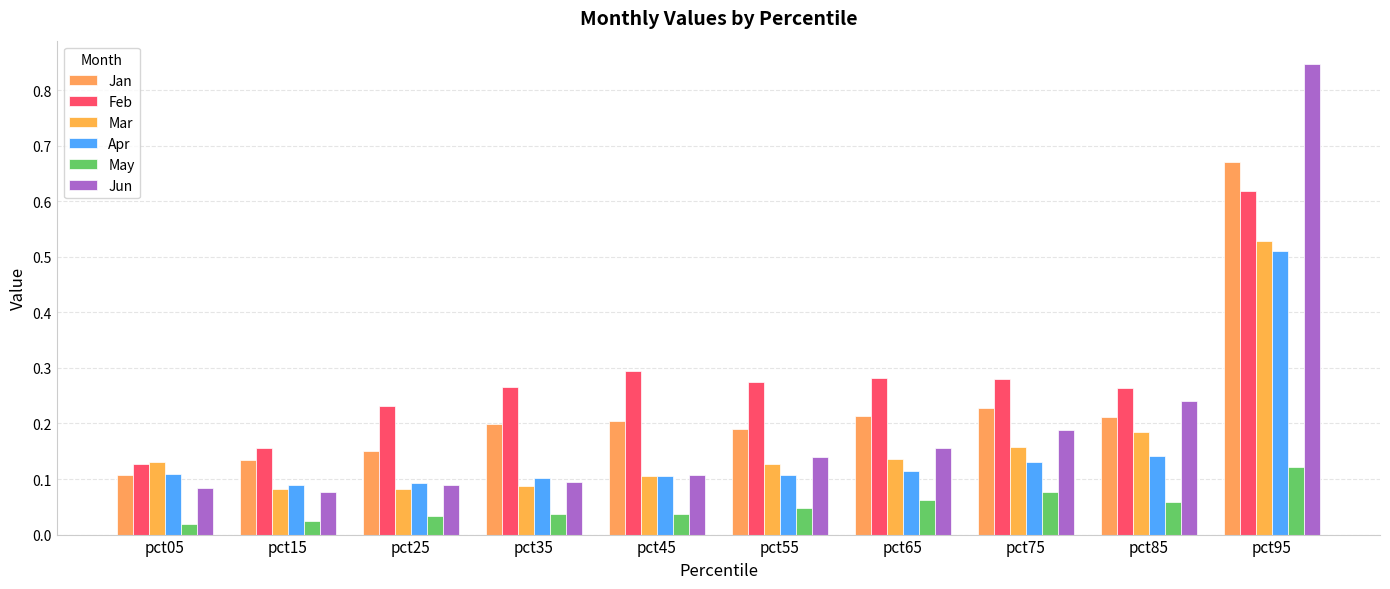

Between pct95 and pct05, which is larger?

pct95